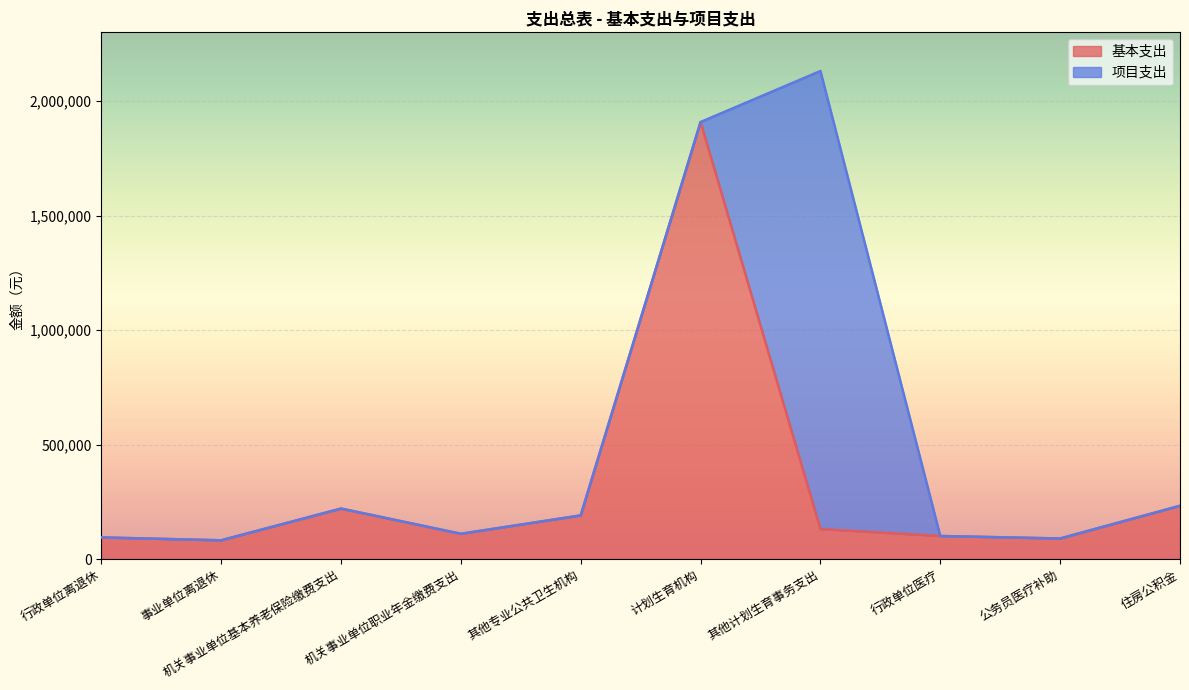

What is the label of the 4th point from the left?

机关事业单位职业年金缴费支出